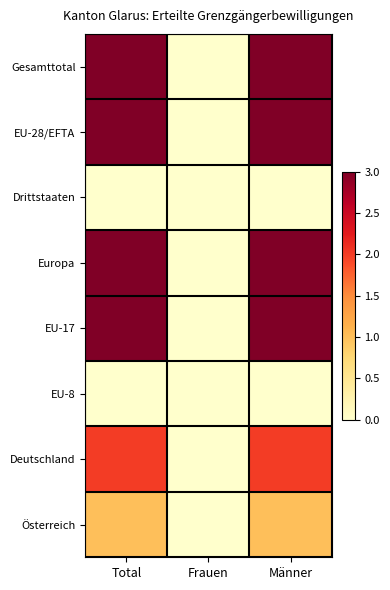

At Total, list the series in order from smallest to largest.

Drittstaaten, EU-8, Österreich, Deutschland, Gesamttotal, EU-28/EFTA, Europa, EU-17